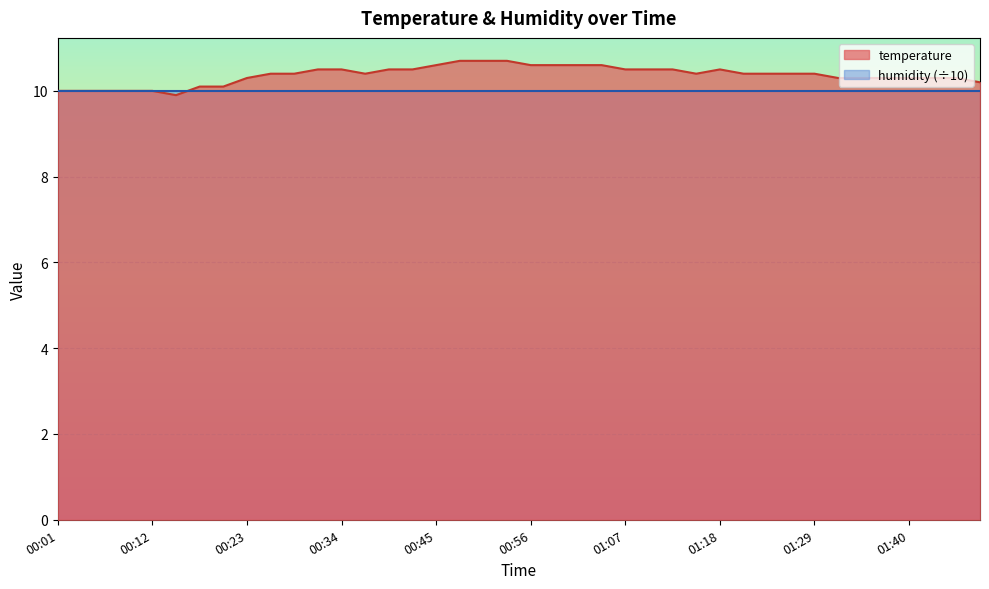

The chart shows a value of 10.6 at 00:58. True or false?

True